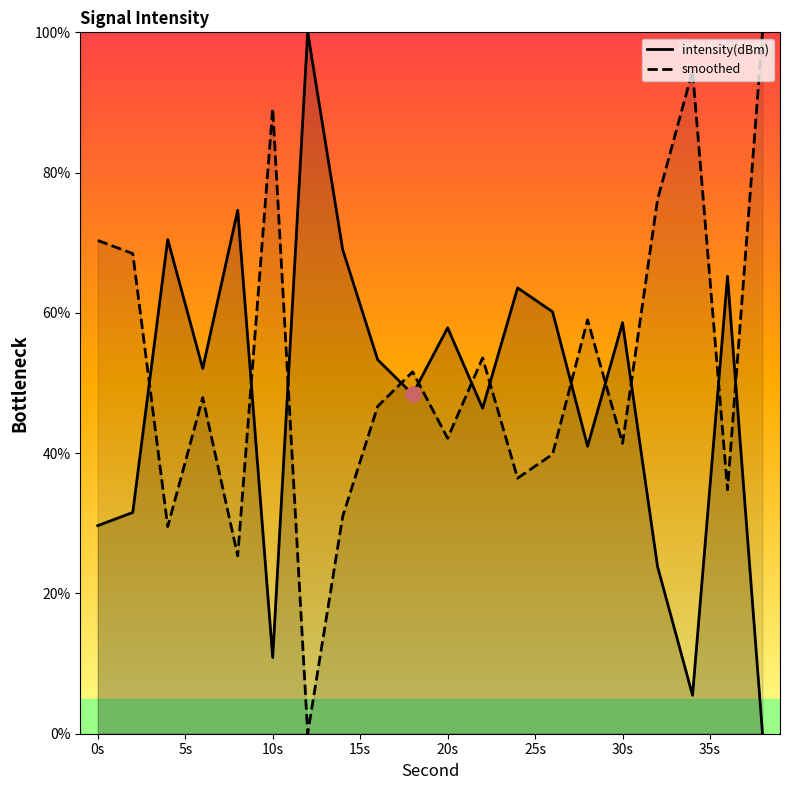

At how many categories does at least one series exceed 62?

12